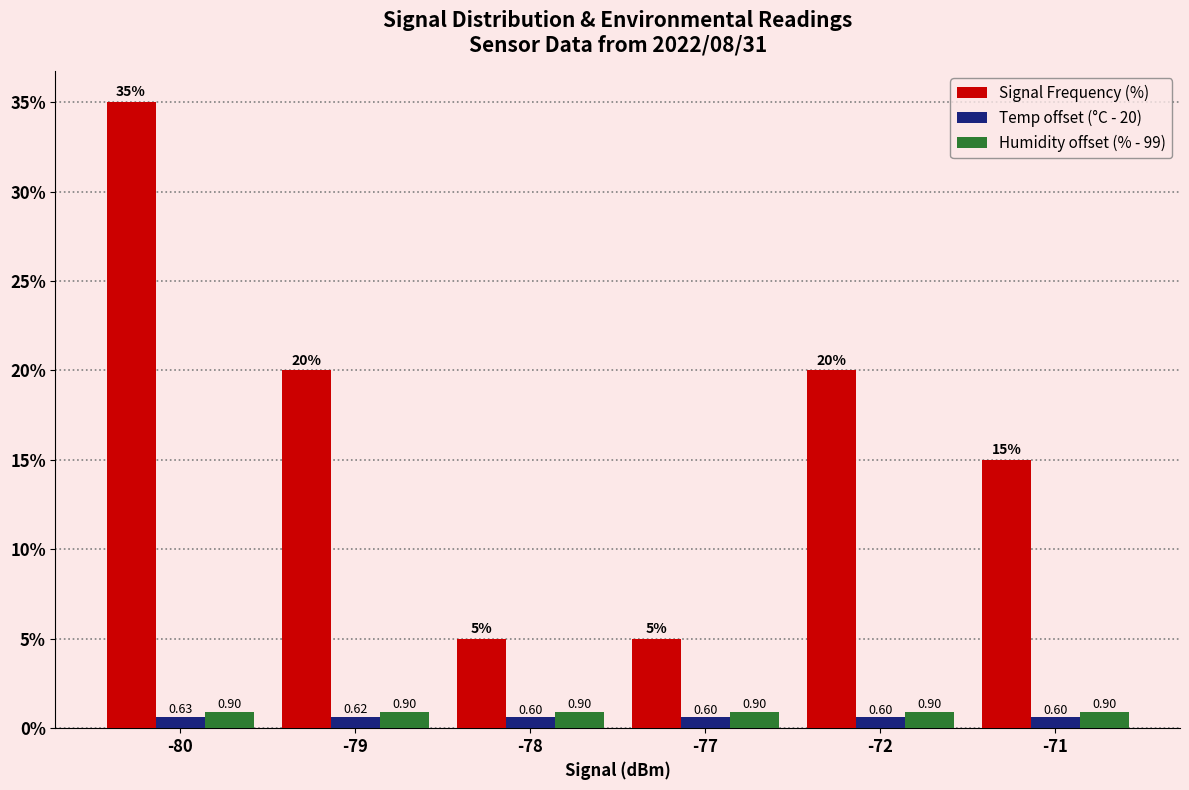

Rank the series by their maximum value, from highest to lowest.

Signal Frequency (%), Humidity offset (% - 99), Temp offset (°C - 20)